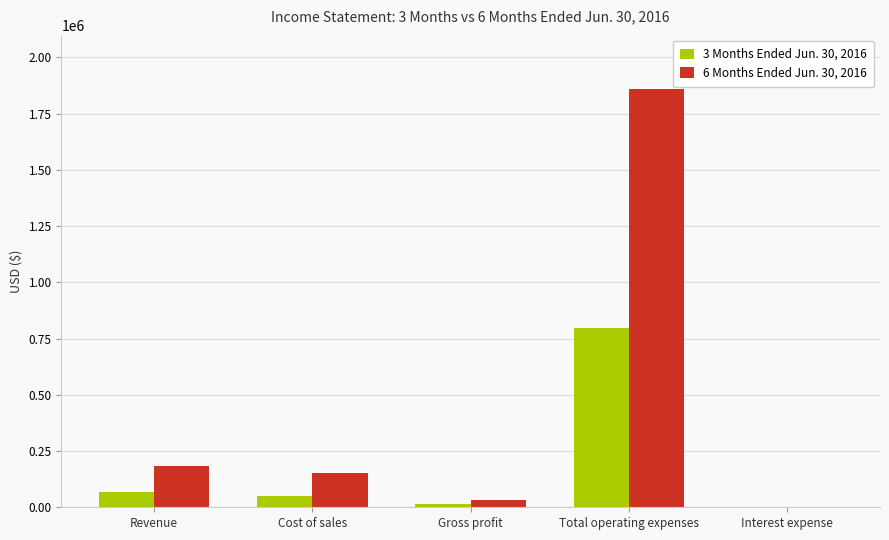

What is the greatest value displayed?

1859103